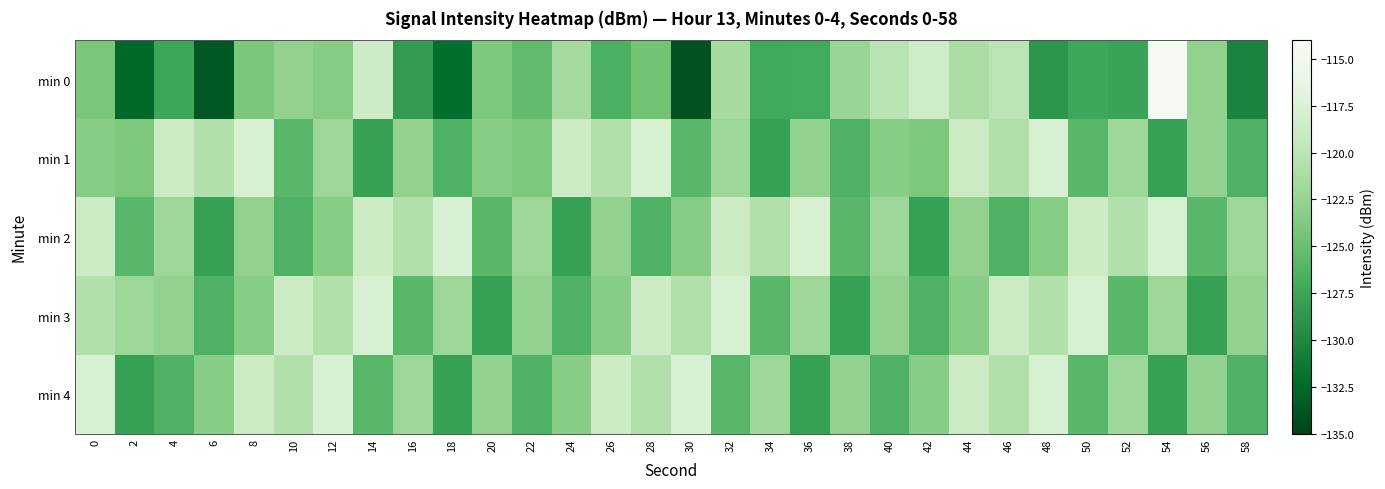

At 20, list the series in order from smallest to largest.

min 3, min 2, min 0, min 1, min 4